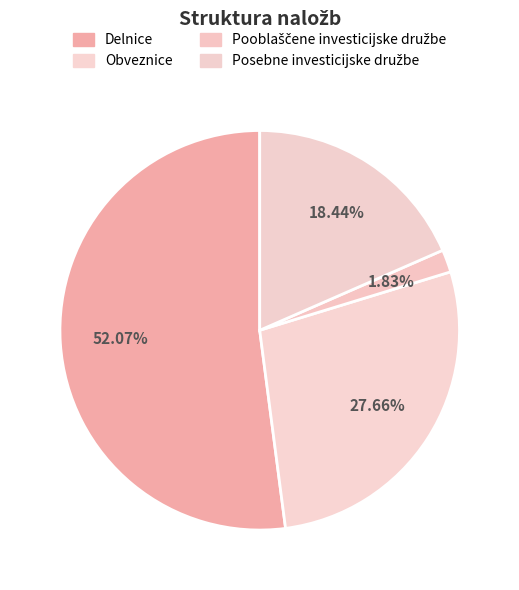

What percentage is NOT represented by Obveznice?

72.3%